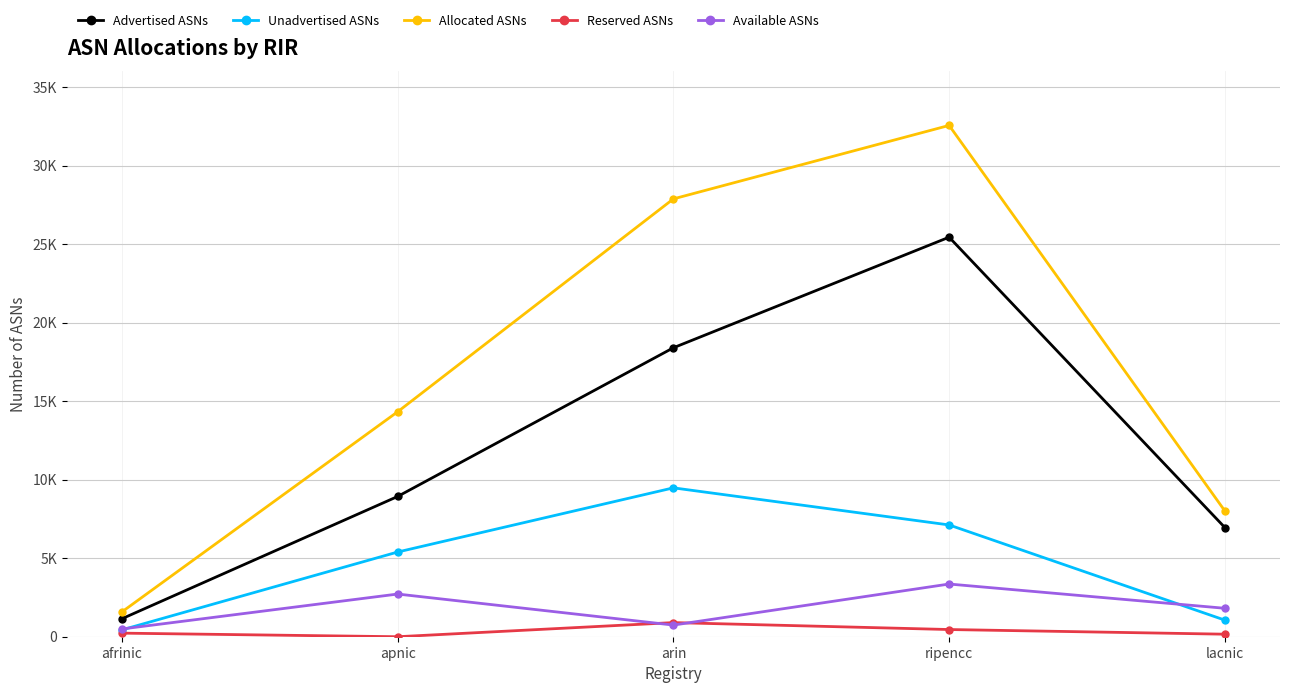

Which category has the highest value in the Reserved ASNs series?

arin